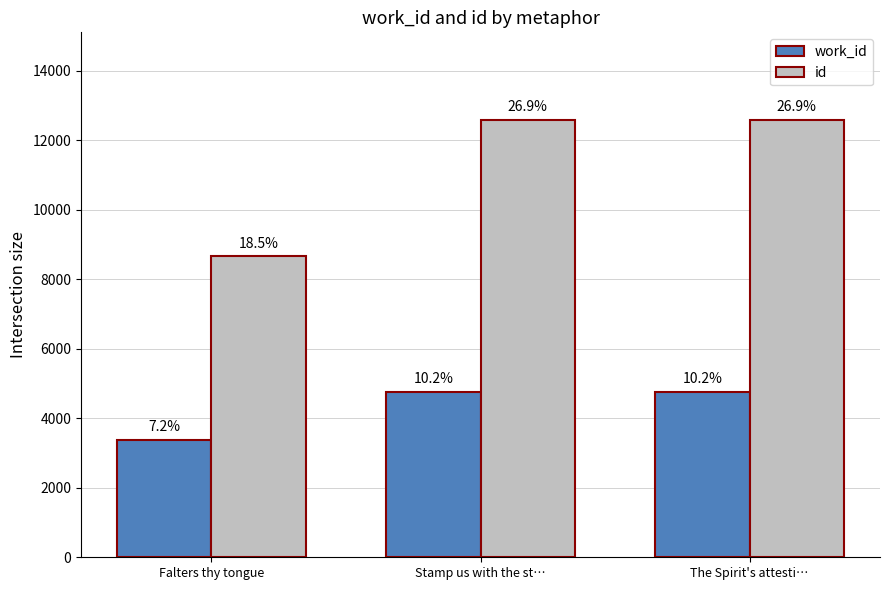

How many bars are there in each group?

2